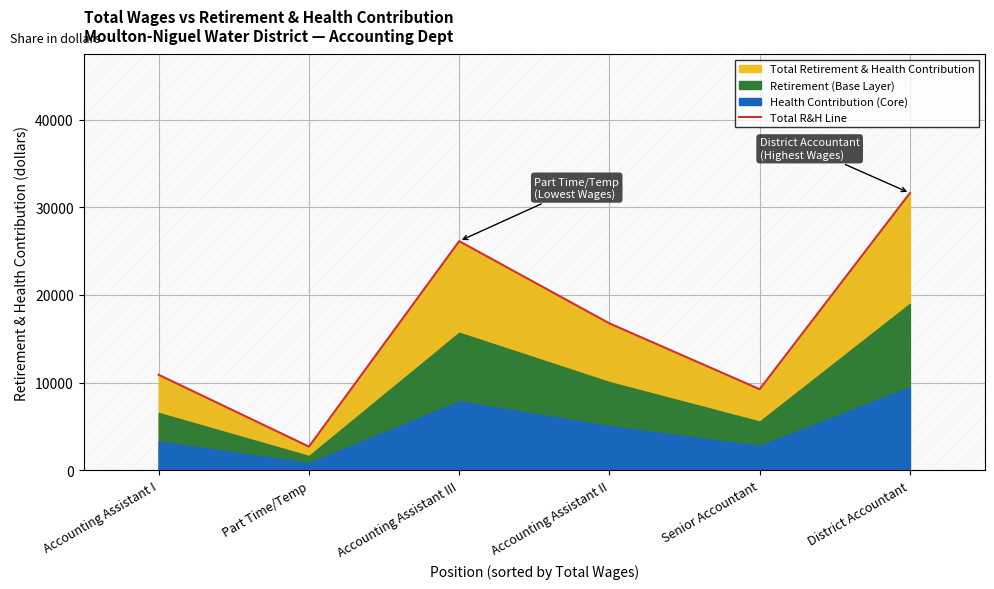

What is the ratio of the value at Accounting Assistant III to the value at Accounting Assistant I?

2.4